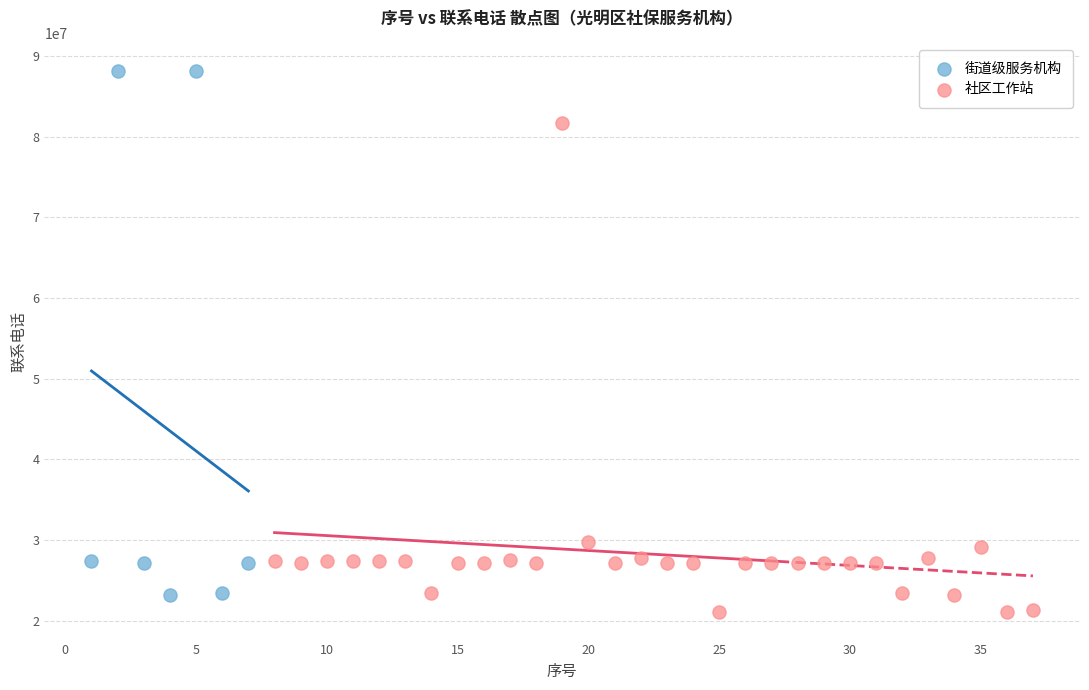

Which series reaches the maximum Y coordinate?

街道级服务机构